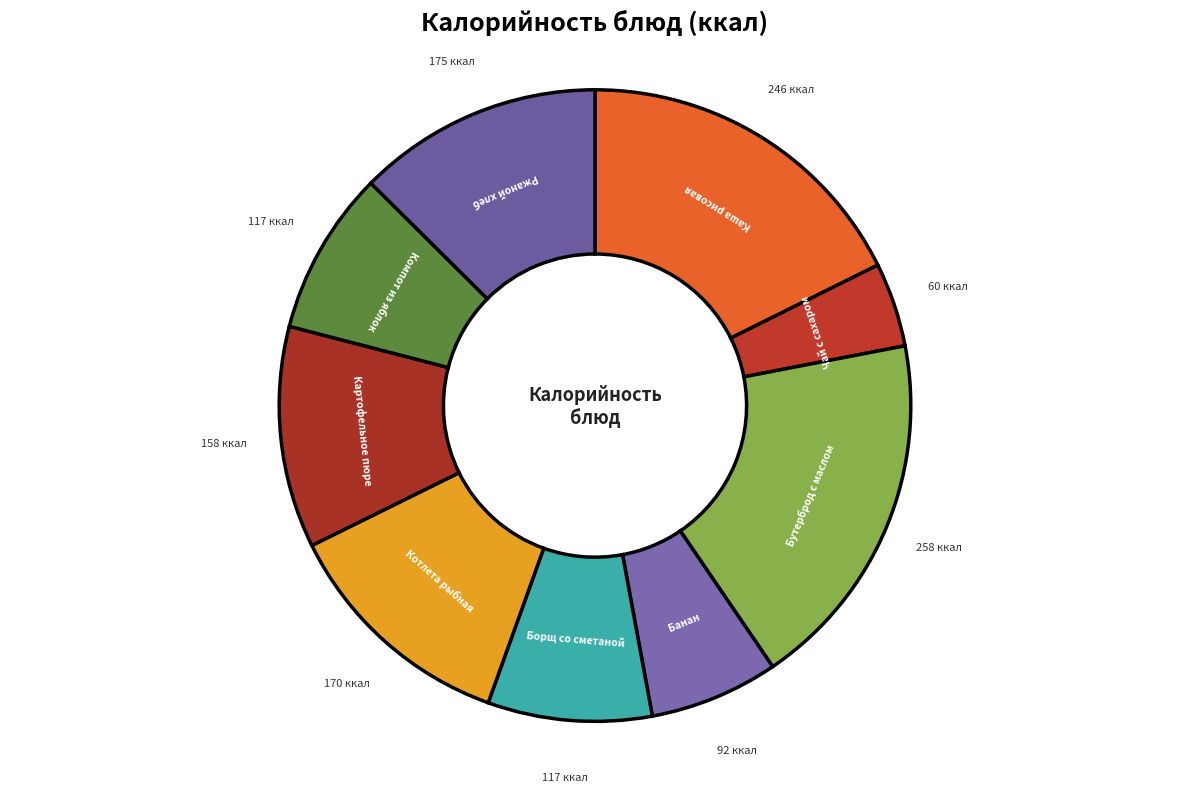

Count the number of slices in the pie.

9